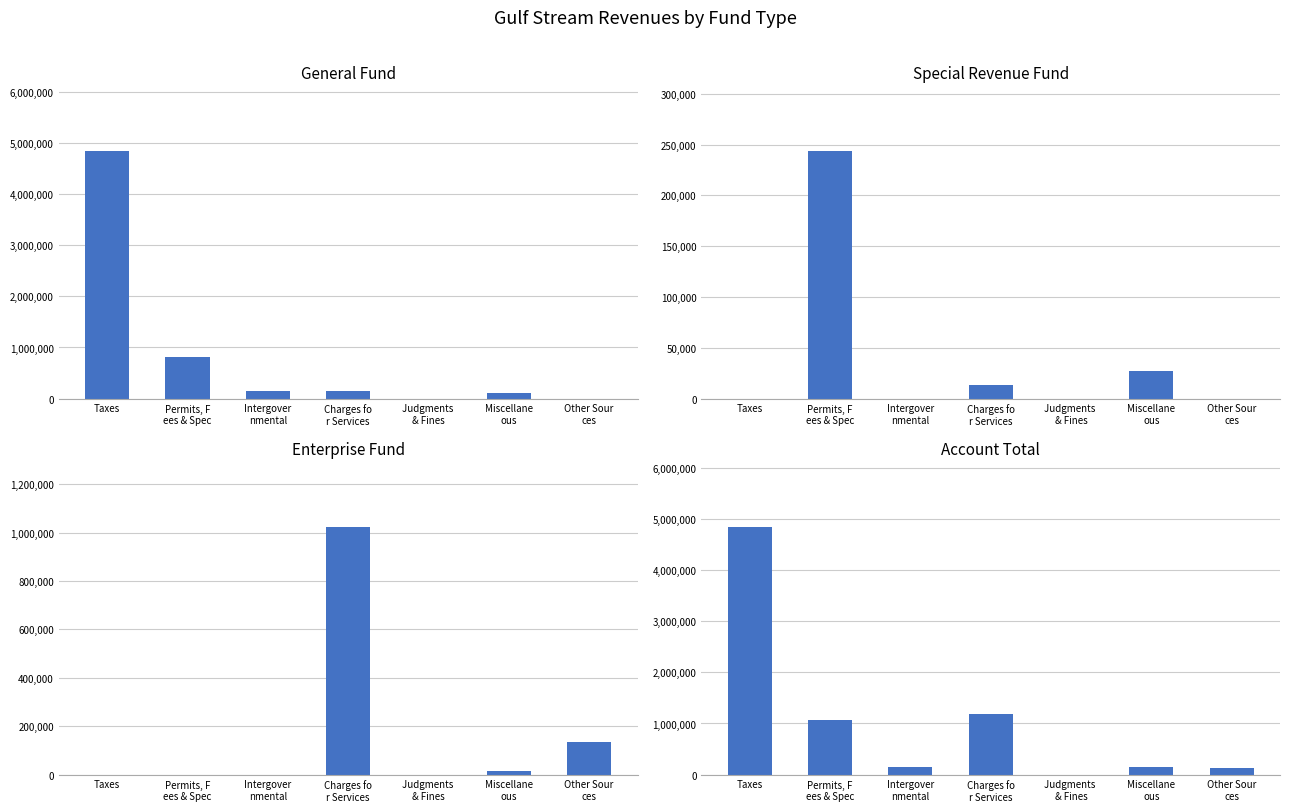

What is the sum of all Enterprise values?

1175251